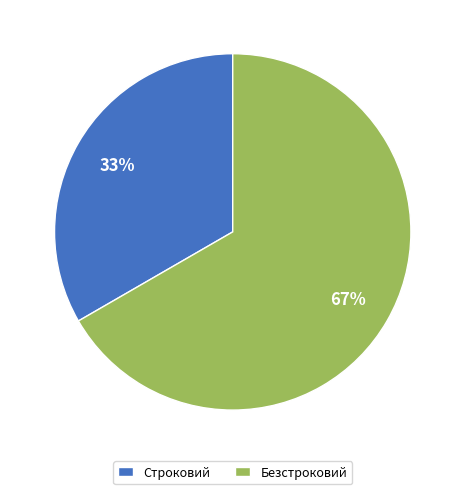

The Строковий slice represents 42% of the pie. True or false?

False